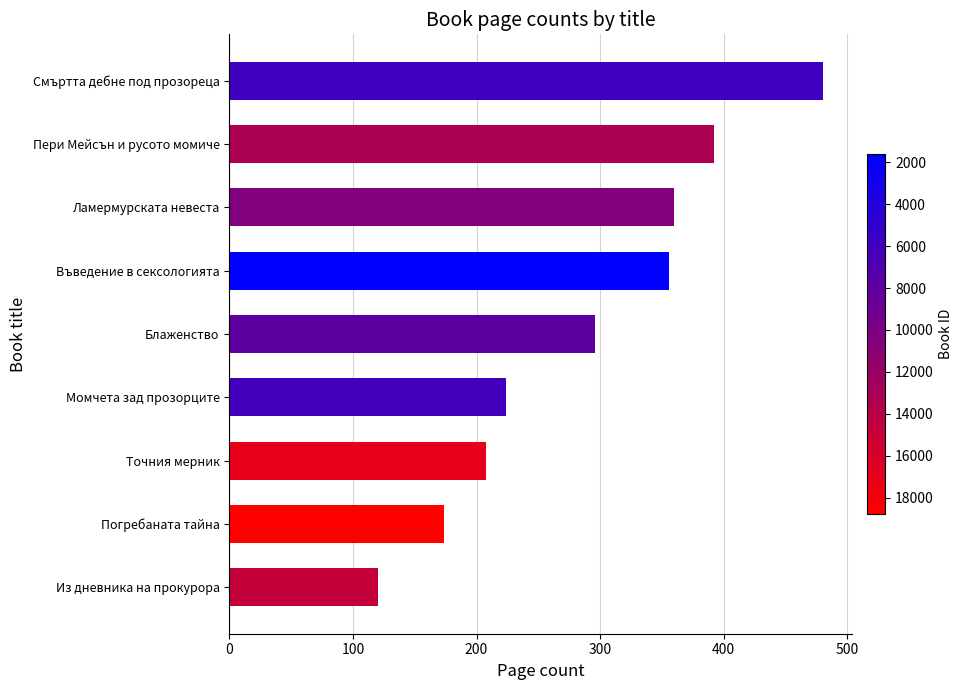

Approximately how many times larger is the value at Въведение в сексологията compared to Блаженство?

1.2